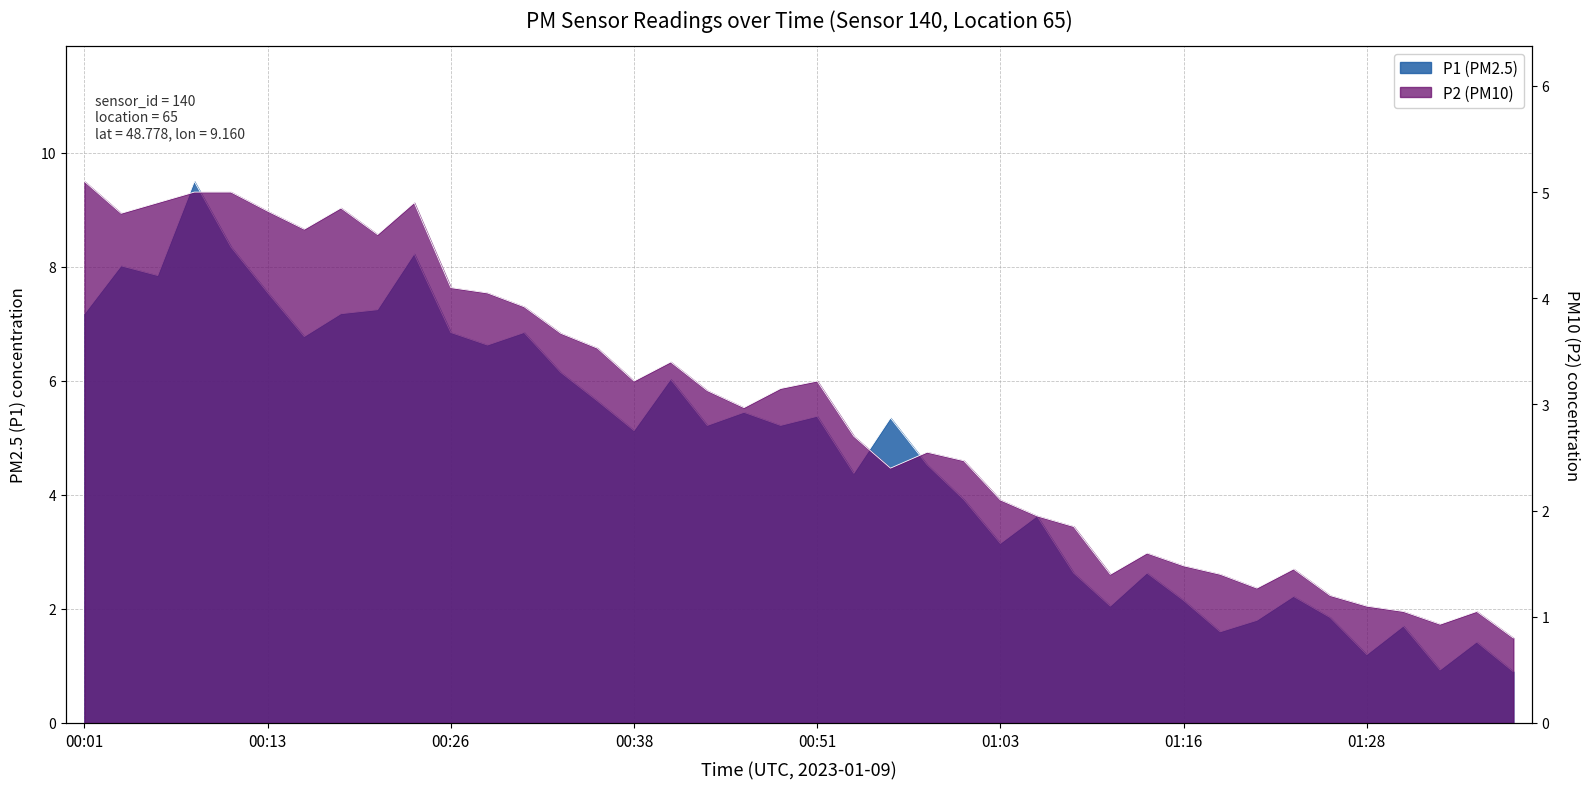

Which series has the largest total across all categories?

P1